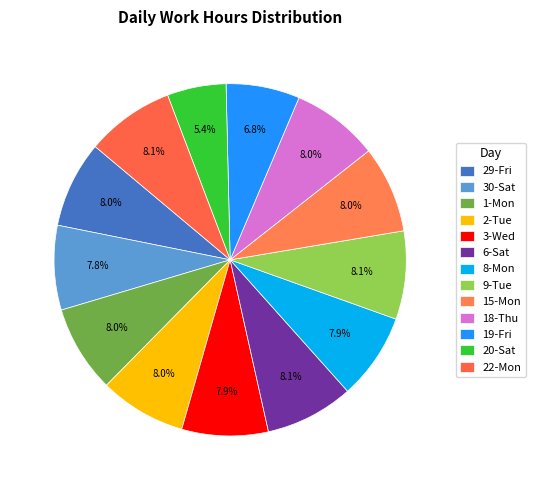

How many slices are in this pie chart?

13